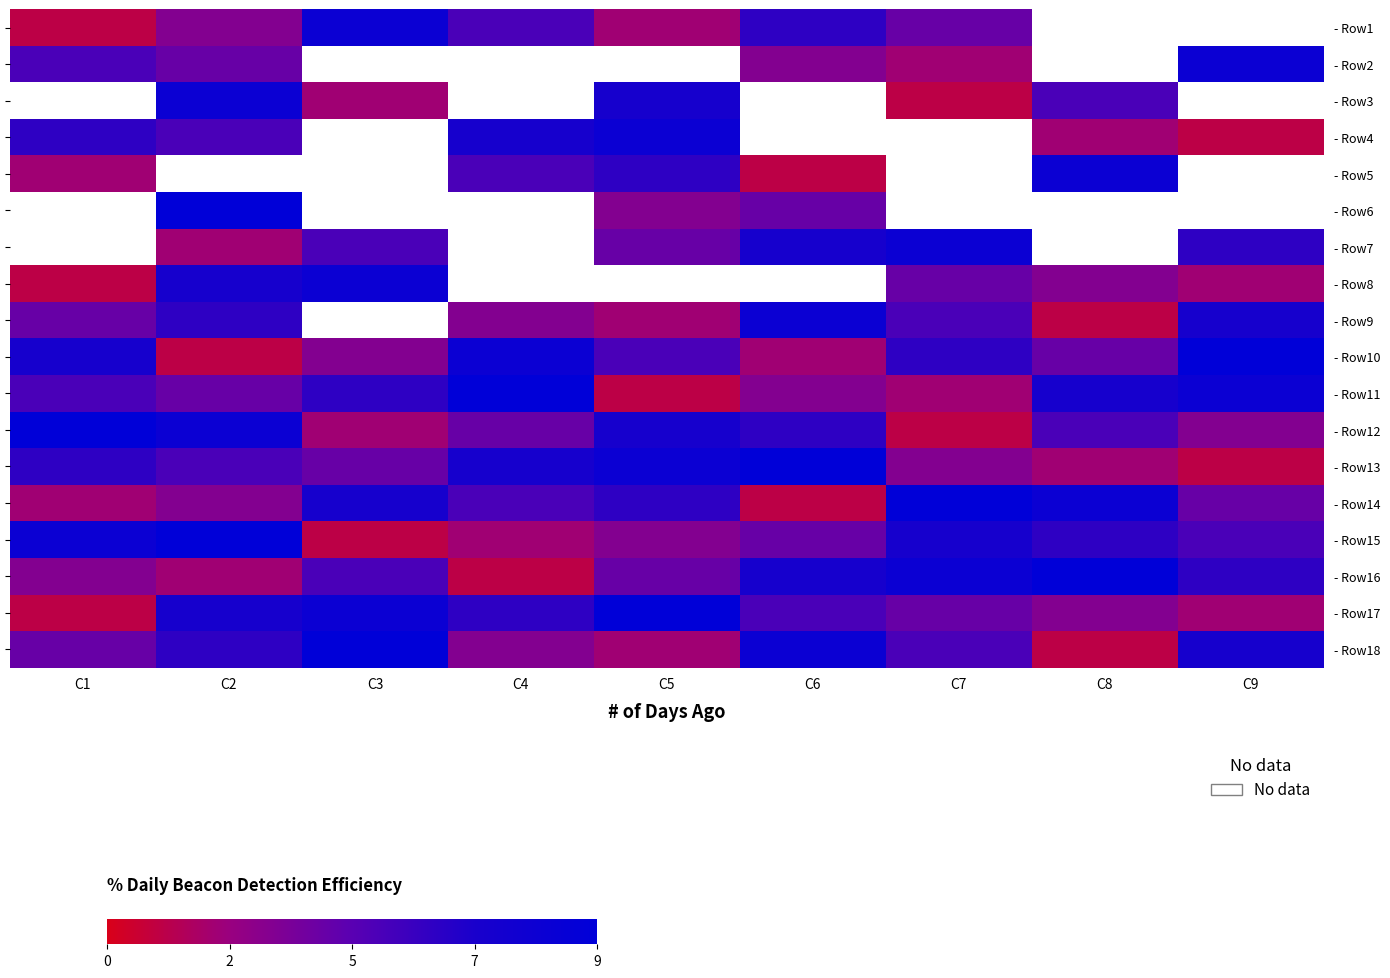

Which series has the widest spread of values?

- Row10